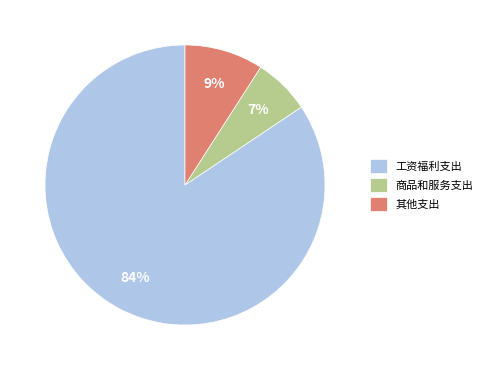

Which has a higher value, 工资福利支出 or 商品和服务支出?

工资福利支出